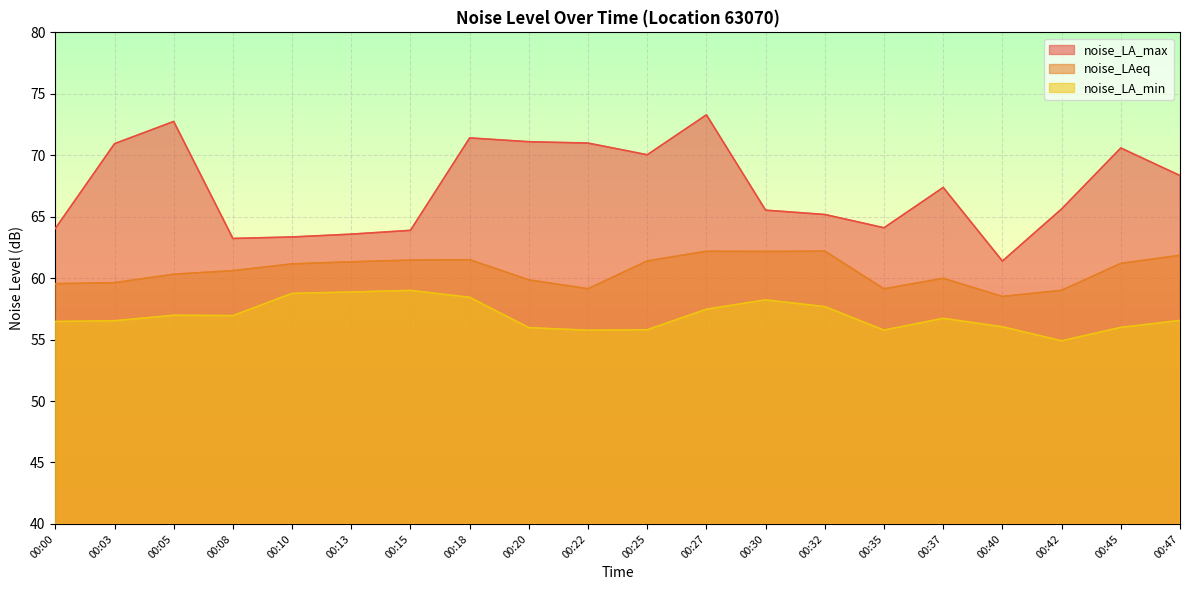

What is the sum of the noise_LAeq values at 00:05 and 00:45?

121.5